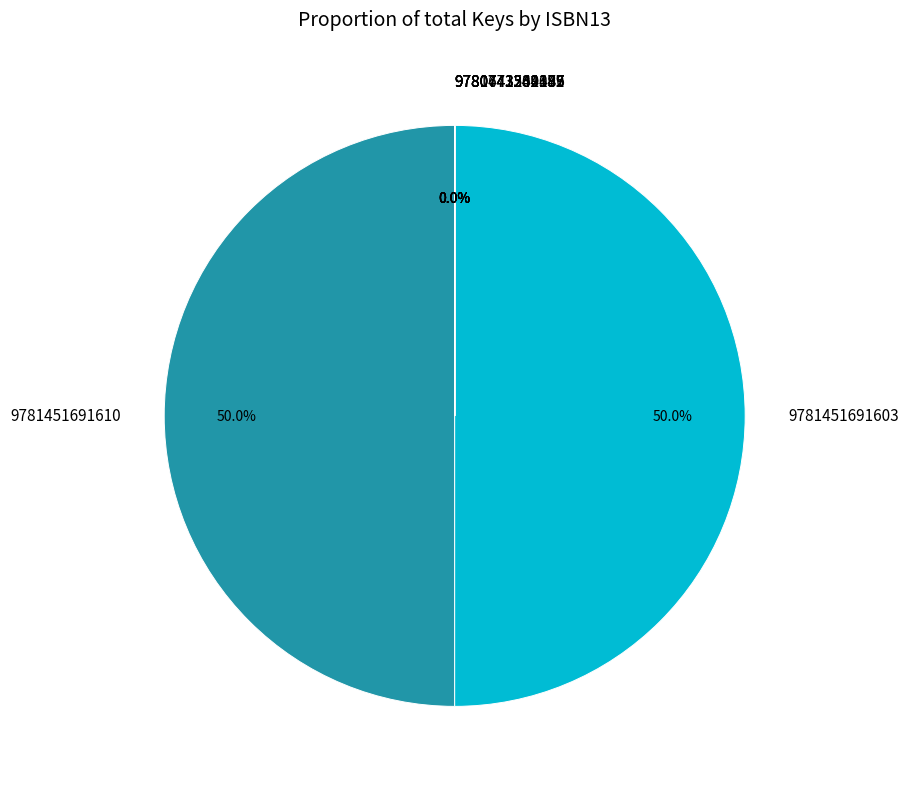

What is the change in value from 9781451691603 to 9781442342149?

-404901880